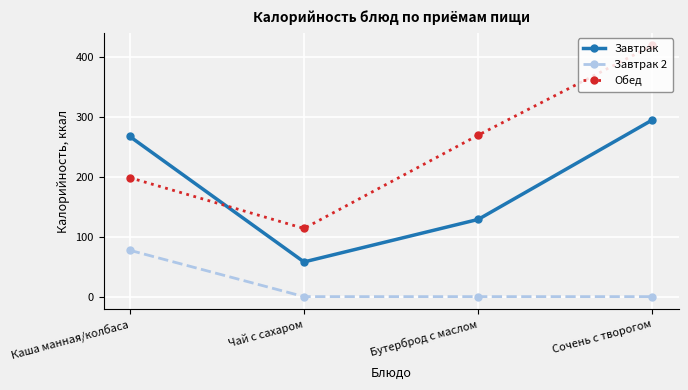

What is the maximum value for Обед?

420.0